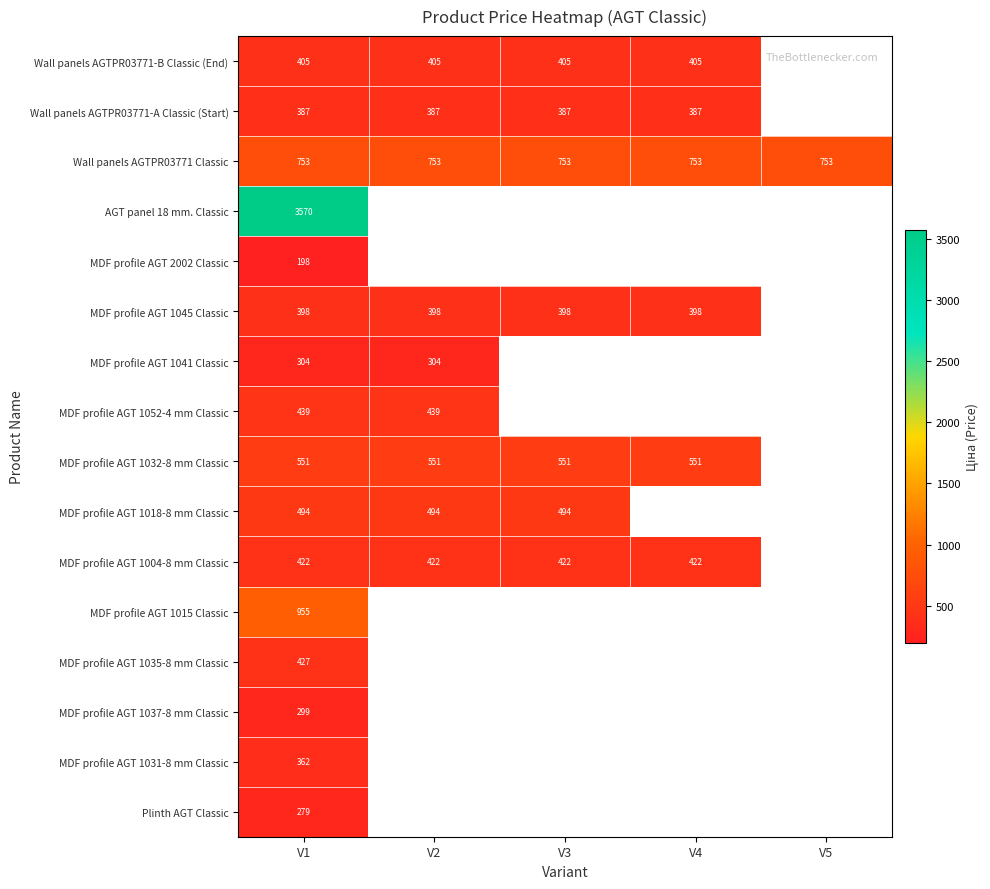

Count the number of data series in this chart.

16